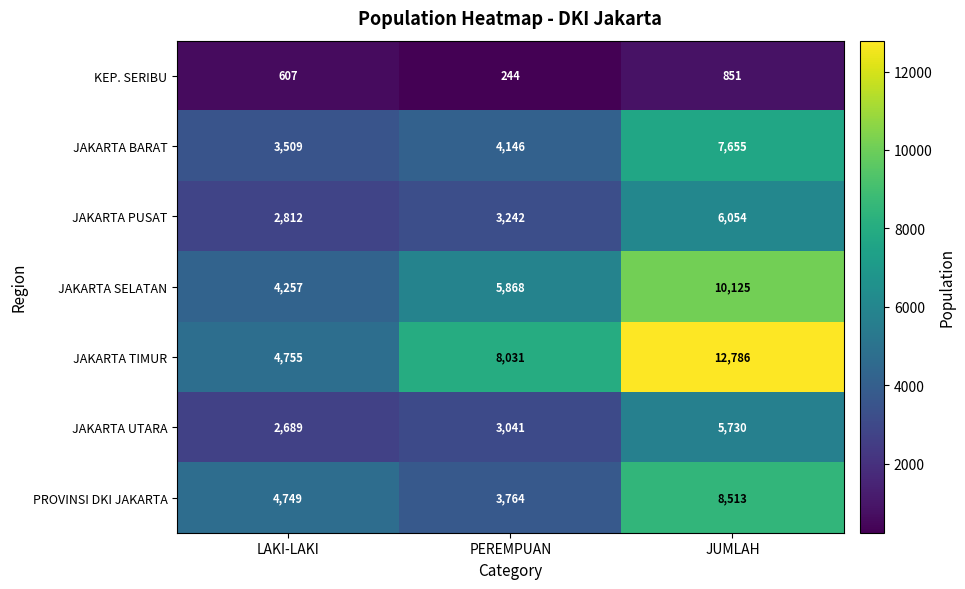

What is the average value of the JAKARTA TIMUR series?

8524